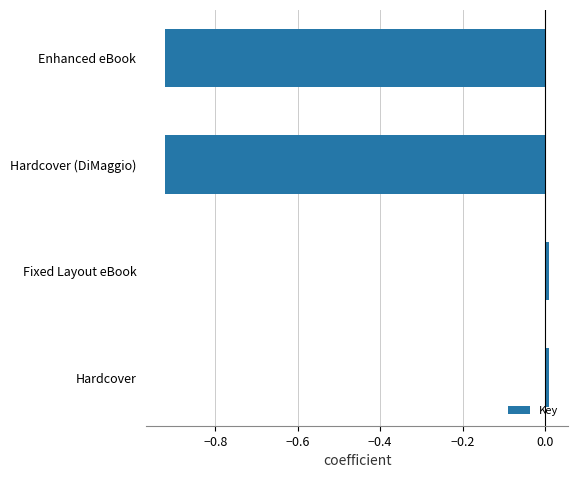

The value at Enhanced eBook is -0.3. True or false?

False